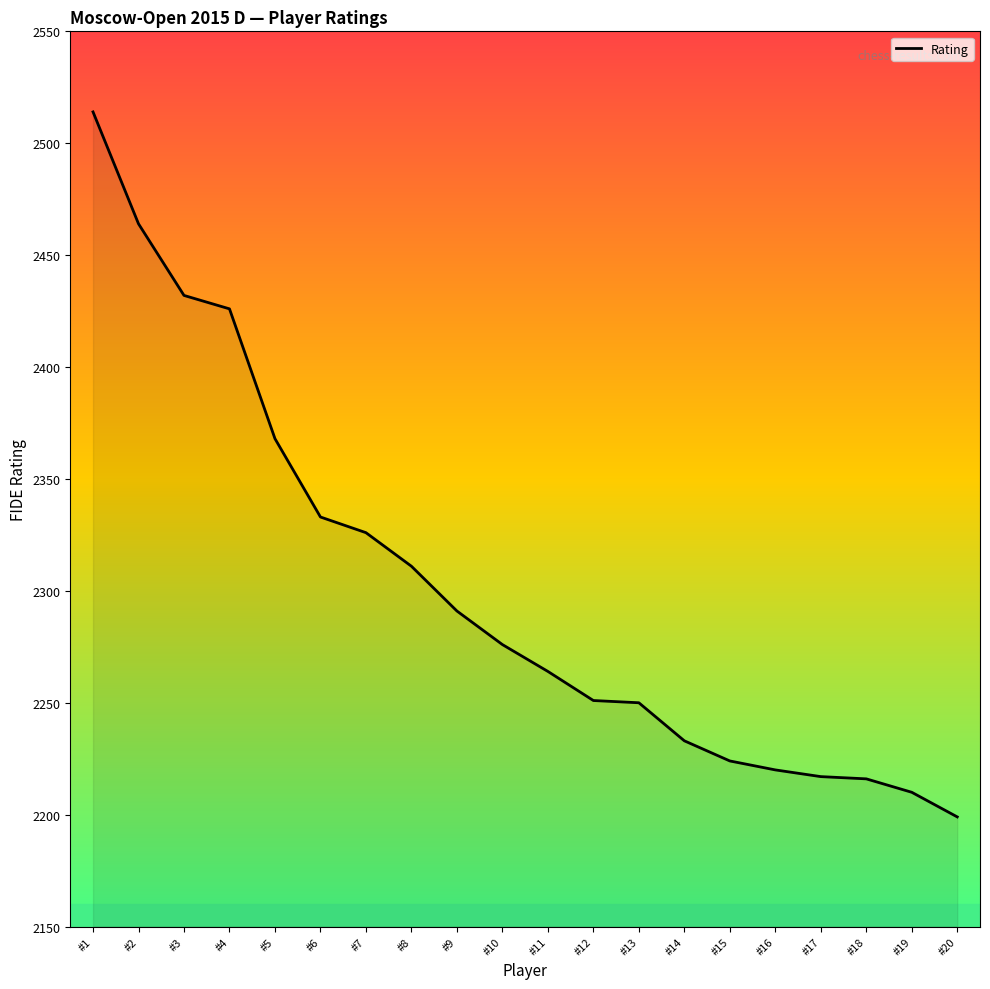

Is it true that the value at #7 is 2326?

True